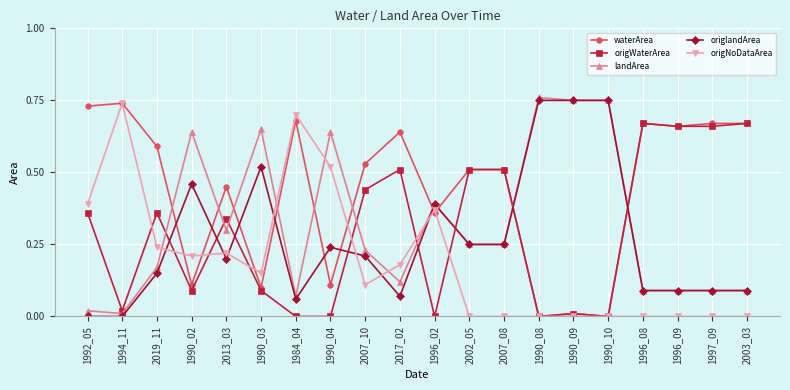

True or false: origNoDataArea and origlandArea cross at least once.

True